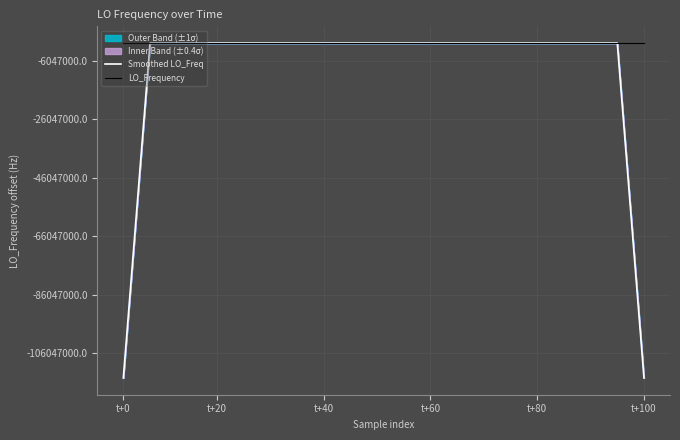

True or false: LO_Frequency and Smoothed LO_Freq intersect in this chart.

True